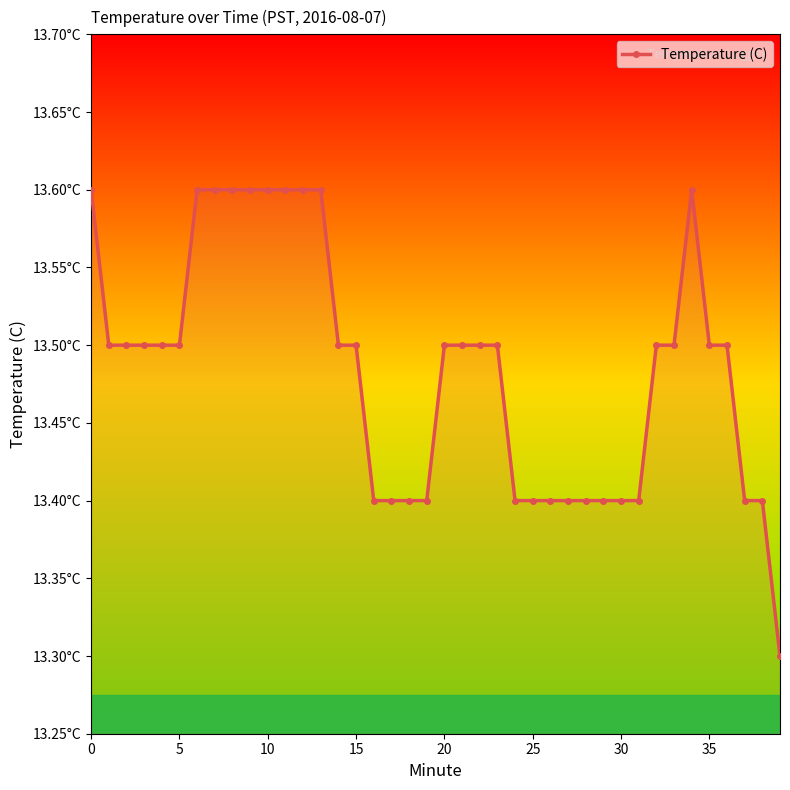

What is the sum of all values?

539.4